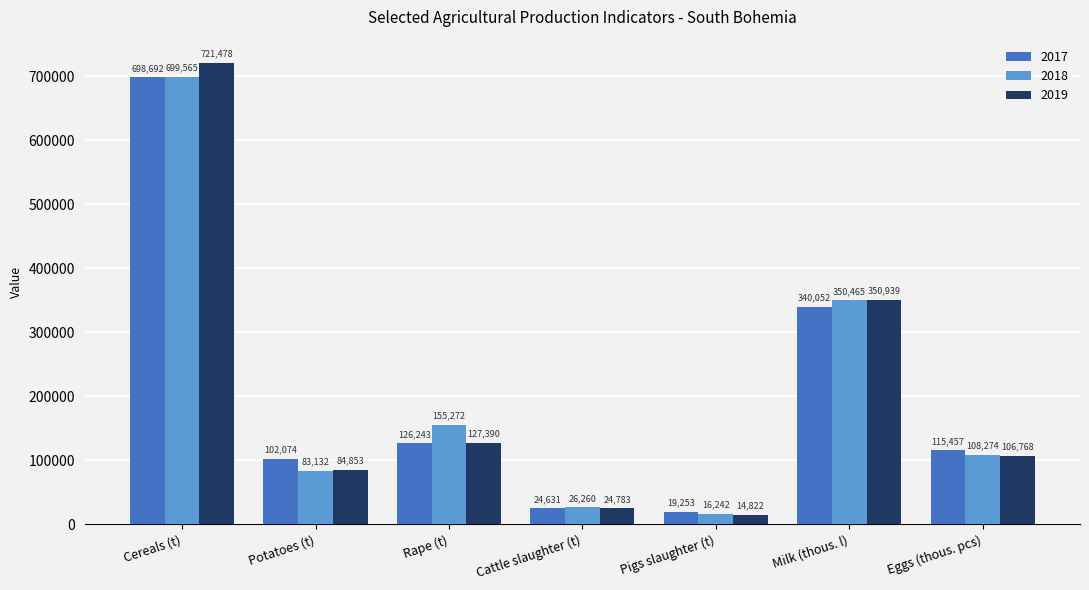

What is the difference between the 2019 values at Pigs slaughter (t) and Milk (thous. l)?

336117.7